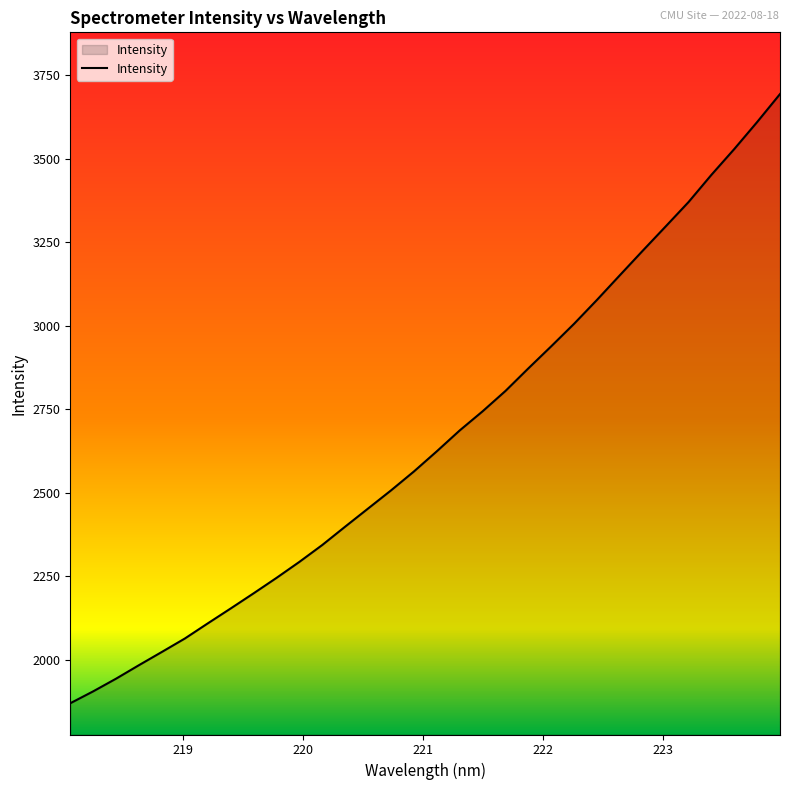

What is the smallest value displayed?

1870.3